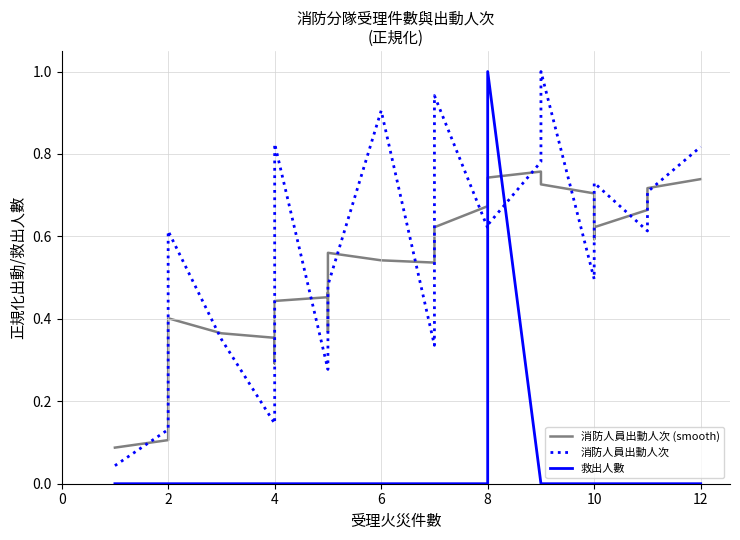

Does the chart display data point markers on the line(s)?

No